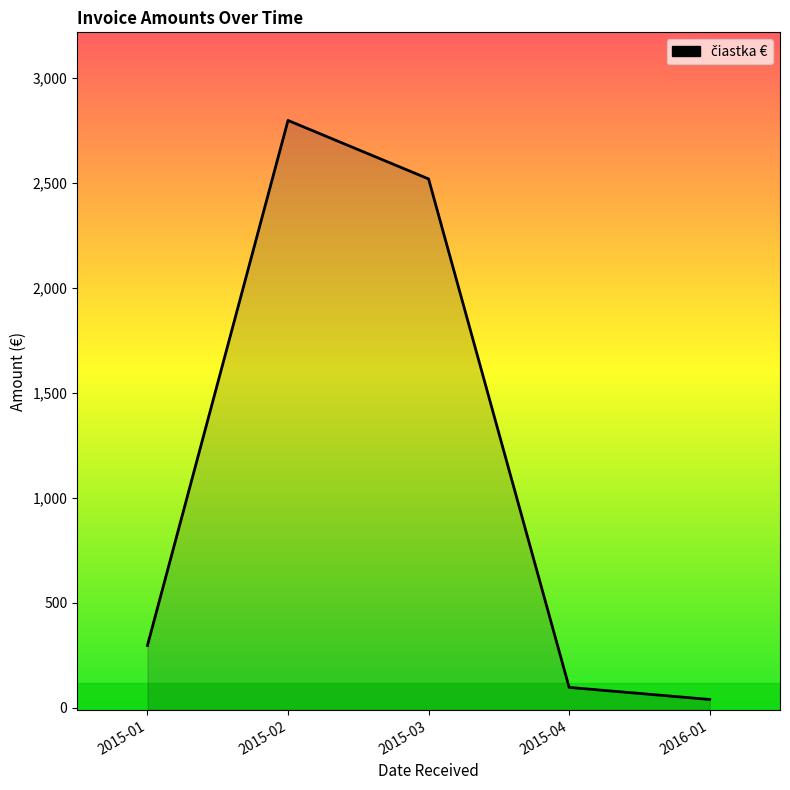

Rank the categories by value from highest to lowest.

2015-02, 2015-03, 2015-01, 2015-04, 2016-01